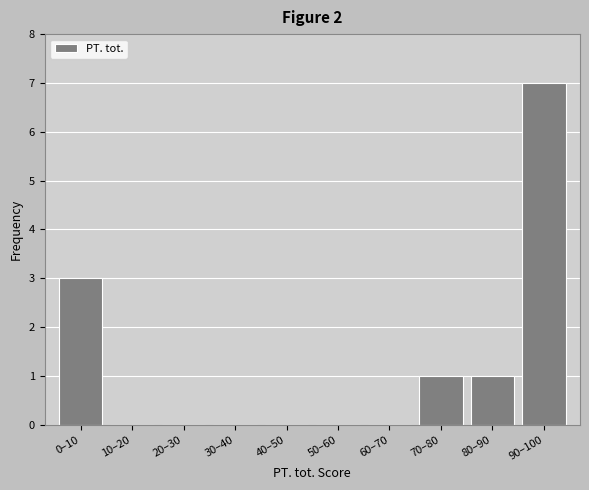

Reading right to left, list all the values displayed in this chart.

90–100=7	80–90=1	70–80=1	60–70=0	50–60=0	40–50=0	30–40=0	20–30=0	10–20=0	0–10=3